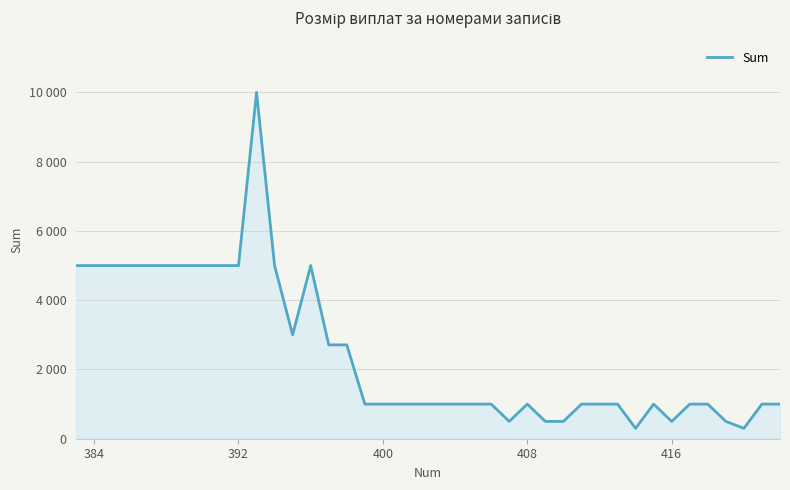

Does the chart have visible grid lines?

Yes